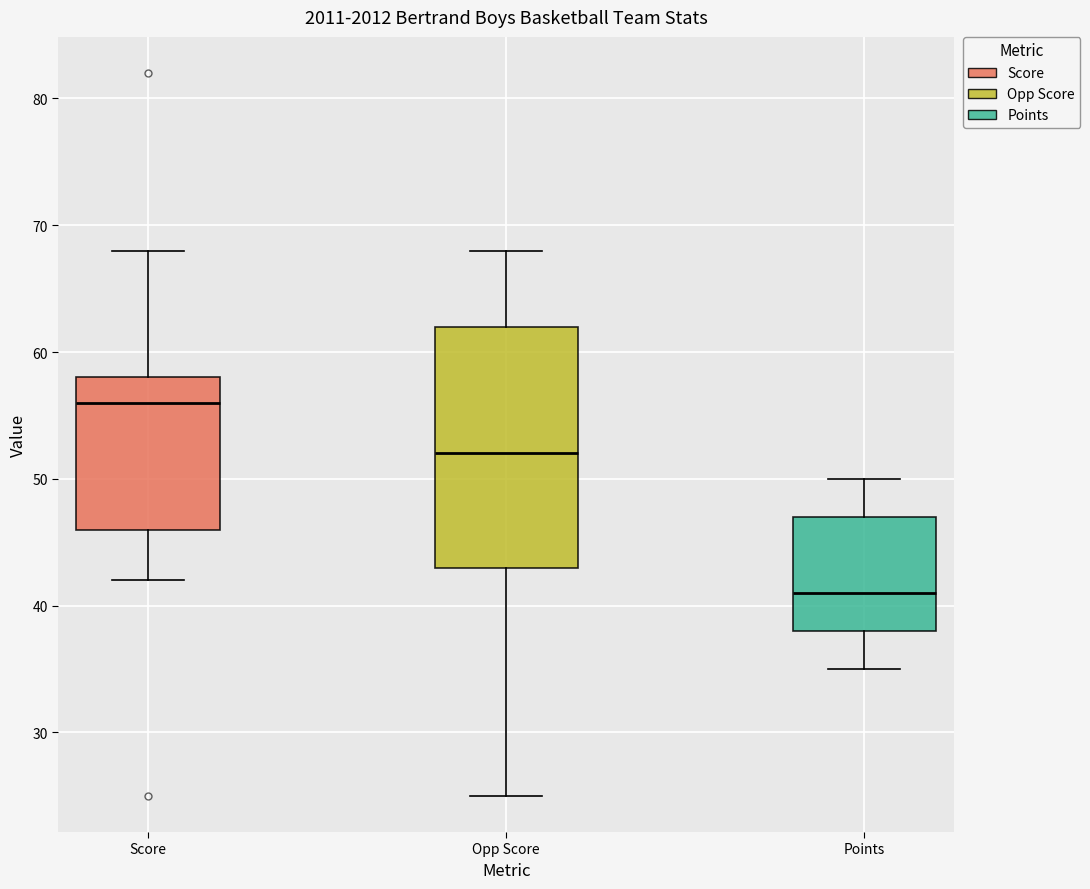

Which box's median line is the lowest?

Points